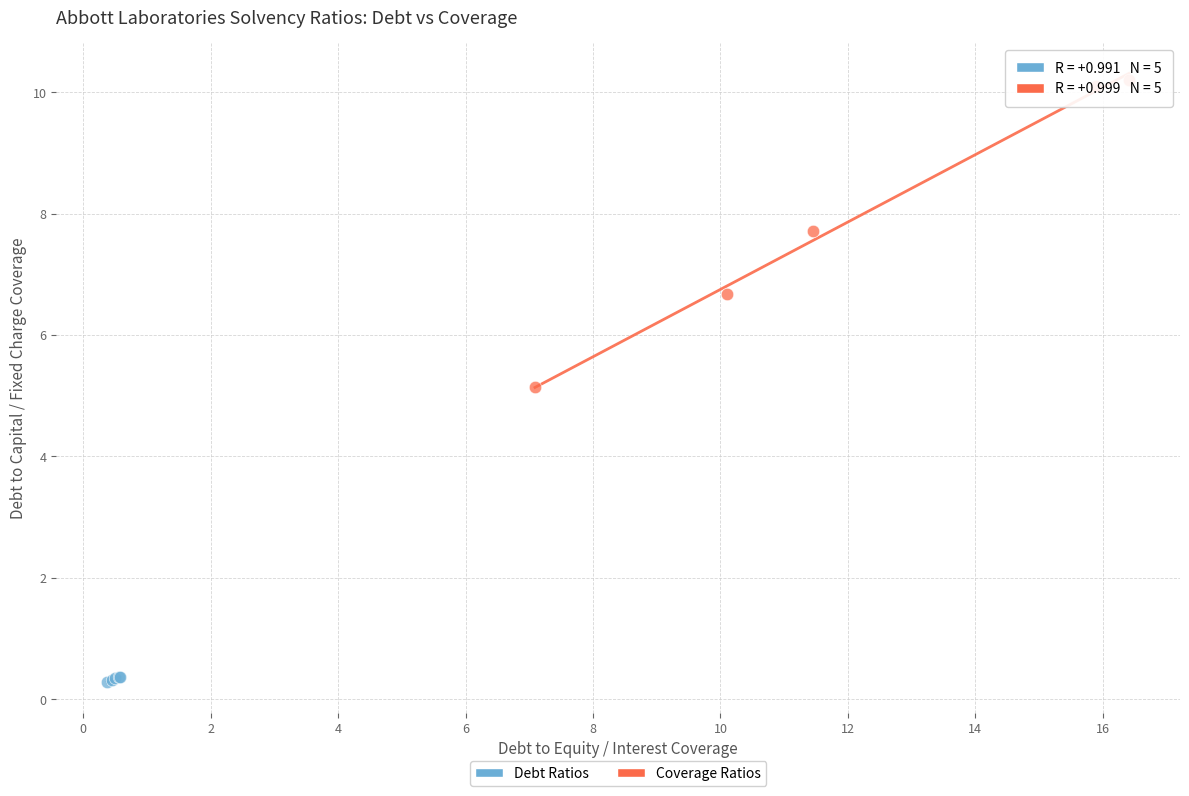

Which series has the widest spread of Y values?

Coverage Ratios